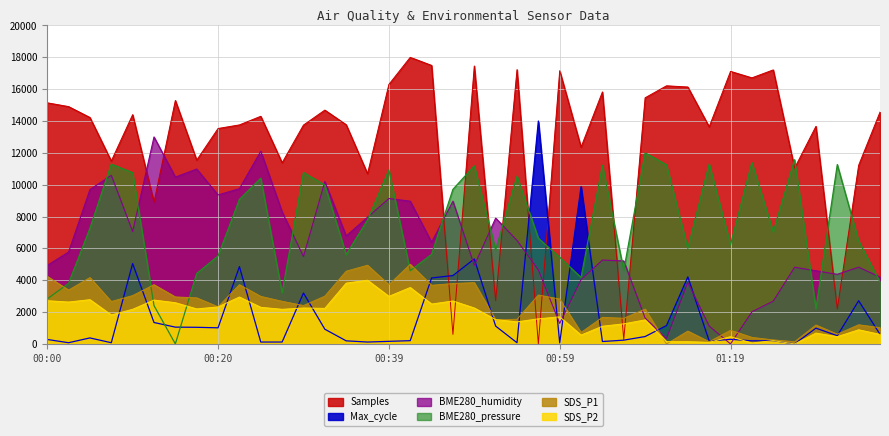

What are all the series names shown in the legend?

SDS_P1, SDS_P2, BME280_humidity, Max_cycle, Samples, BME280_pressure